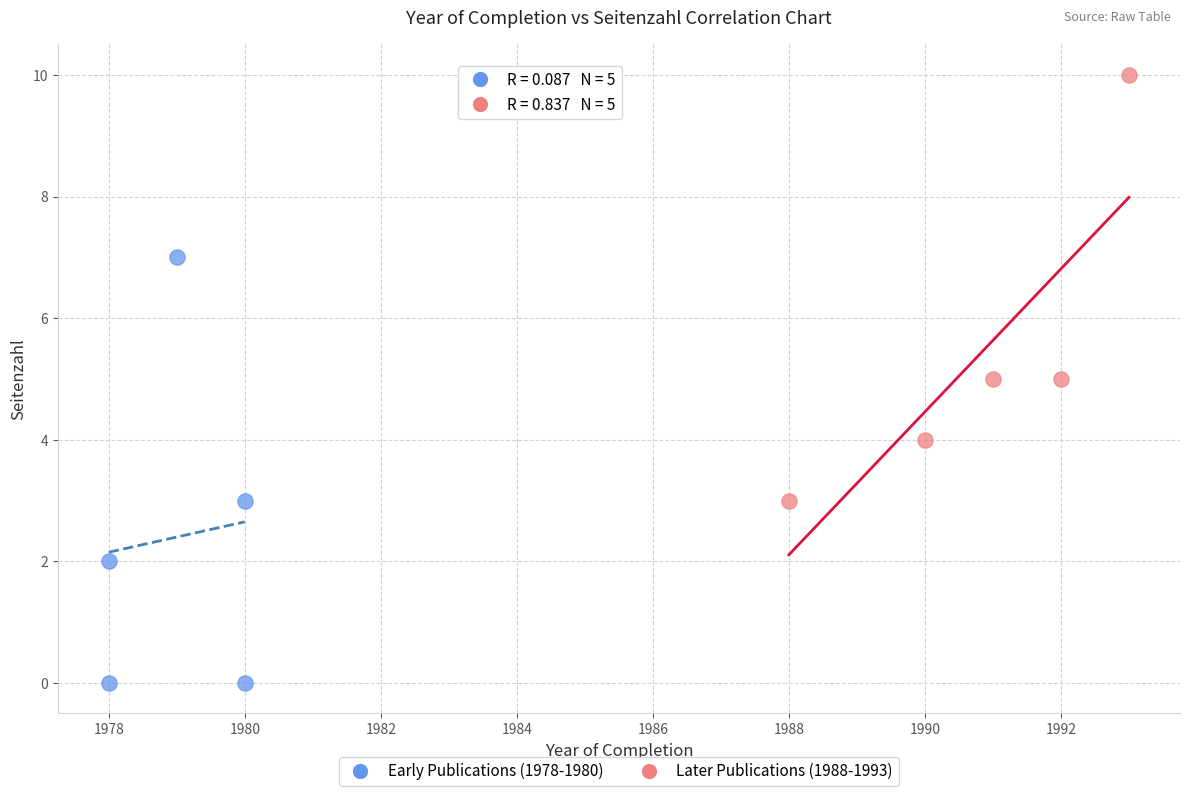

Which series contains the highest Y value?

Later Publications (1988-1993)